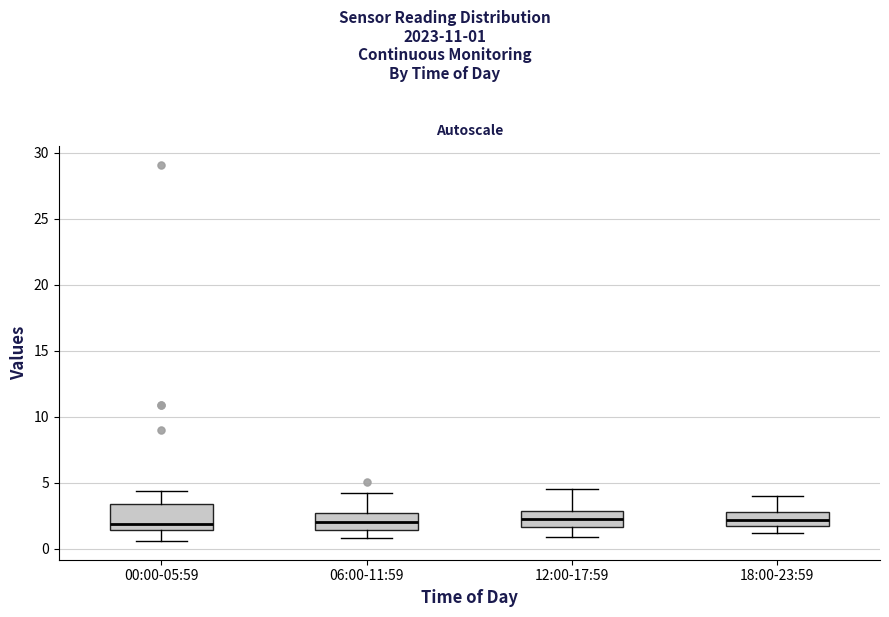

Comparing the boxes themselves (not the whiskers), which one is the tallest?

00:00-05:59